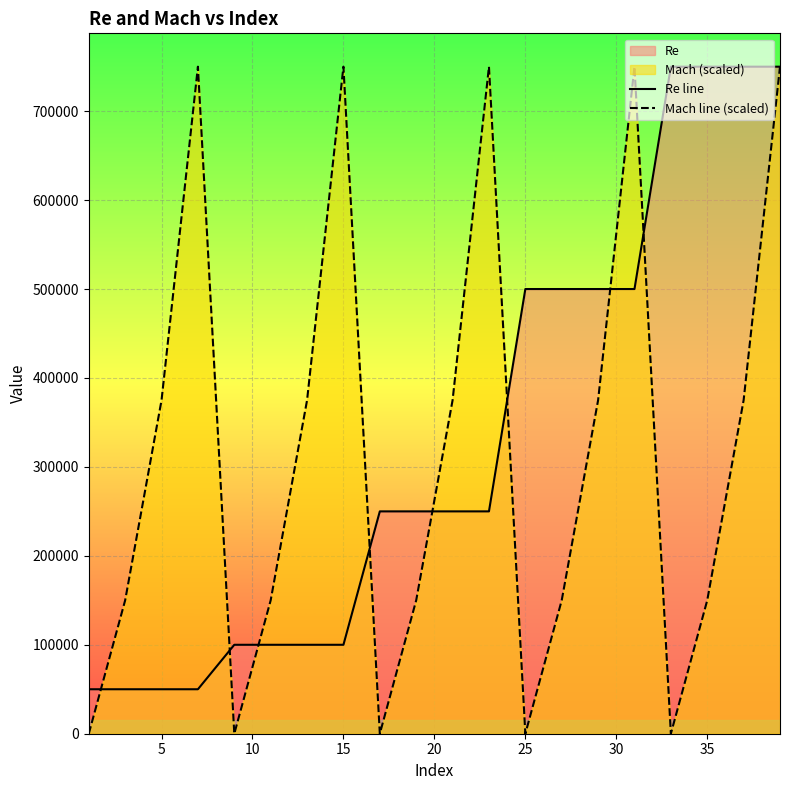

Which series has the largest total across all categories?

Re line